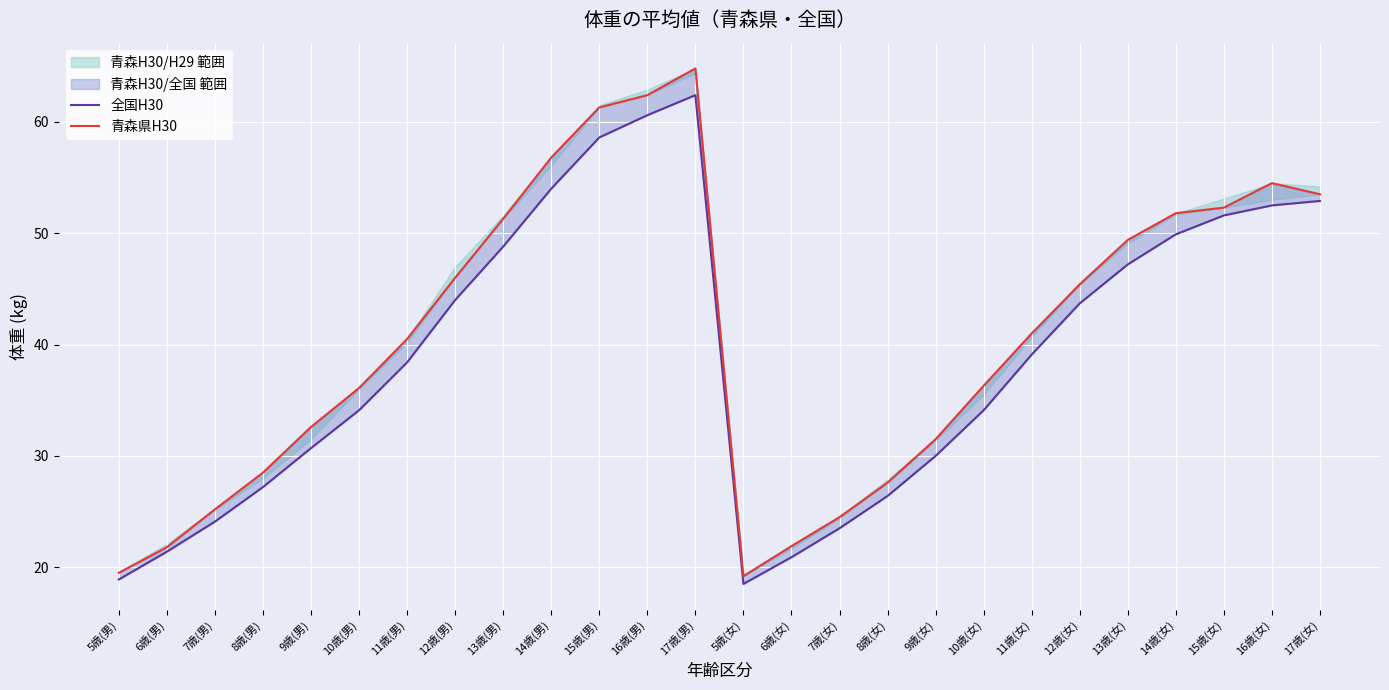

The 全国H30 series shows 30.9 at 15歳(女). True or false?

False